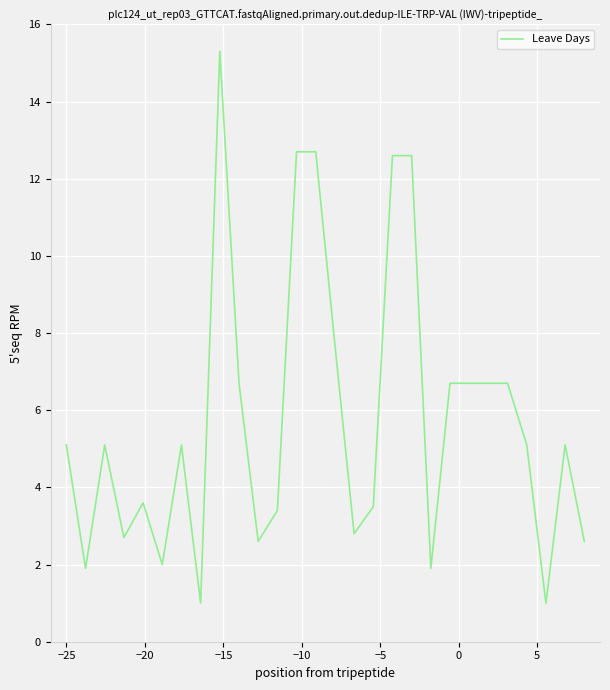

What is the smallest value displayed?

1.0